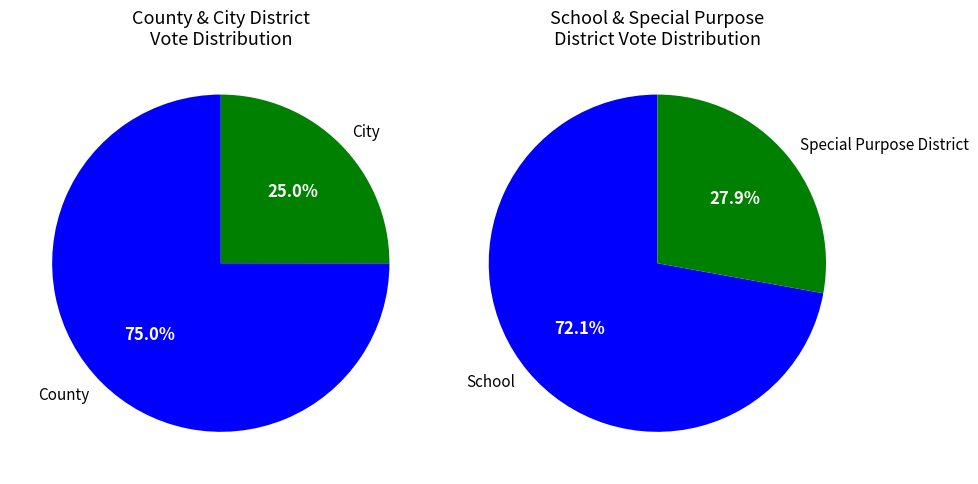

Count the number of slices in the pie.

4